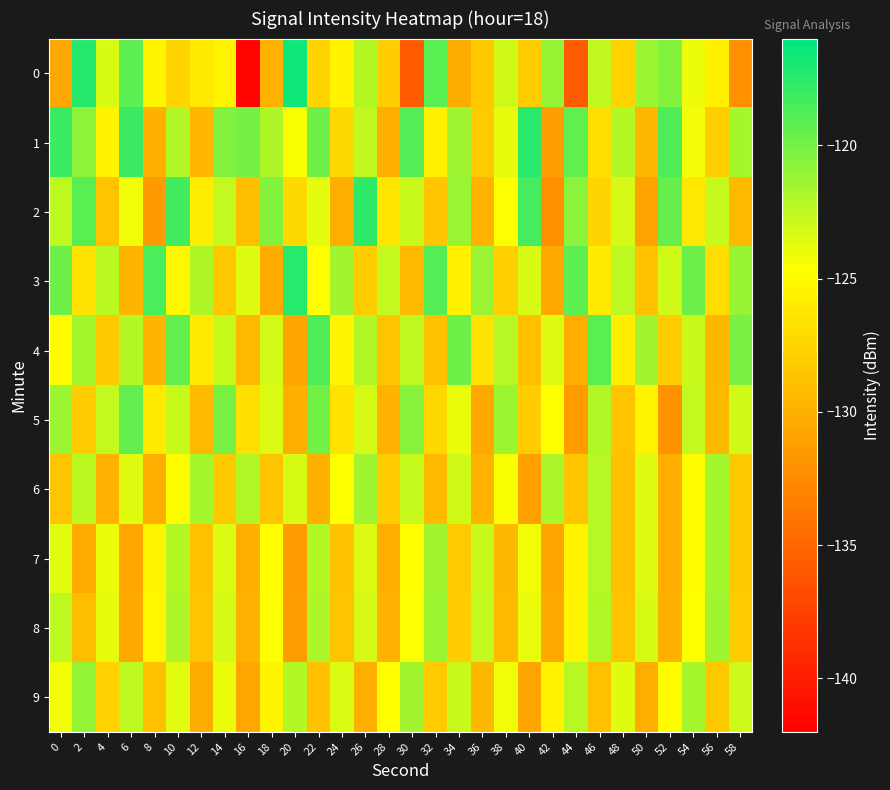

List the series in order of their peak value, highest first.

row_0, row_3, row_1, row_2, row_4, row_5, row_9, row_8, row_6, row_7